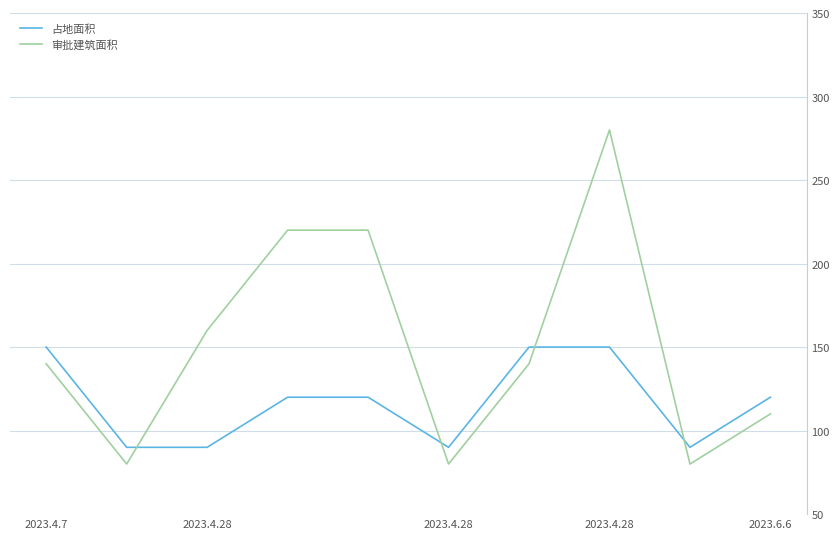

What is the difference between the maximum and minimum values in the 审批建筑面积 series?

200